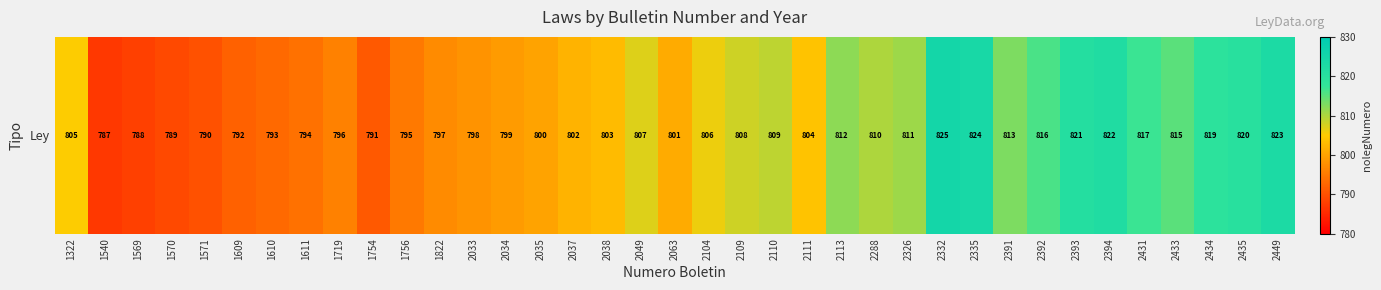

Reading left to right, transcribe all the data shown in this chart.

805	787	788	789	790	792	793	794	796	791	795	797	798	799	800	802	803	807	801	806	808	809	804	812	810	811	825	824	813	816	821	822	817	815	819	820	823